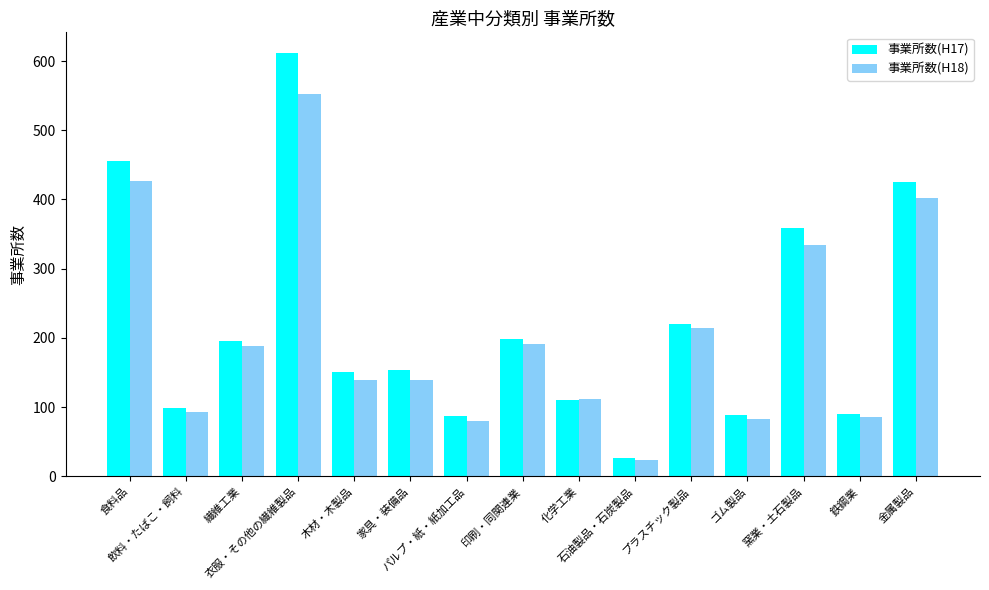

Between 繊維工業 and 家具・装備品, which series saw the biggest shift?

事業所数(H18)